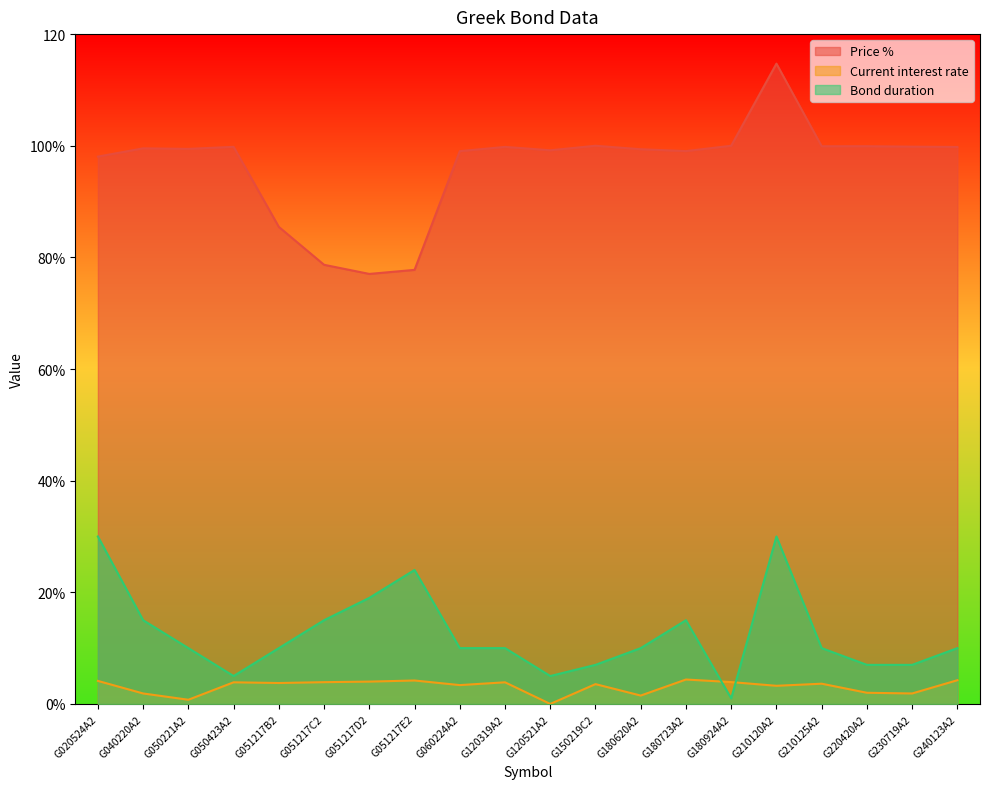

Where is the first local maximum for Current interest rate?

G050423A2